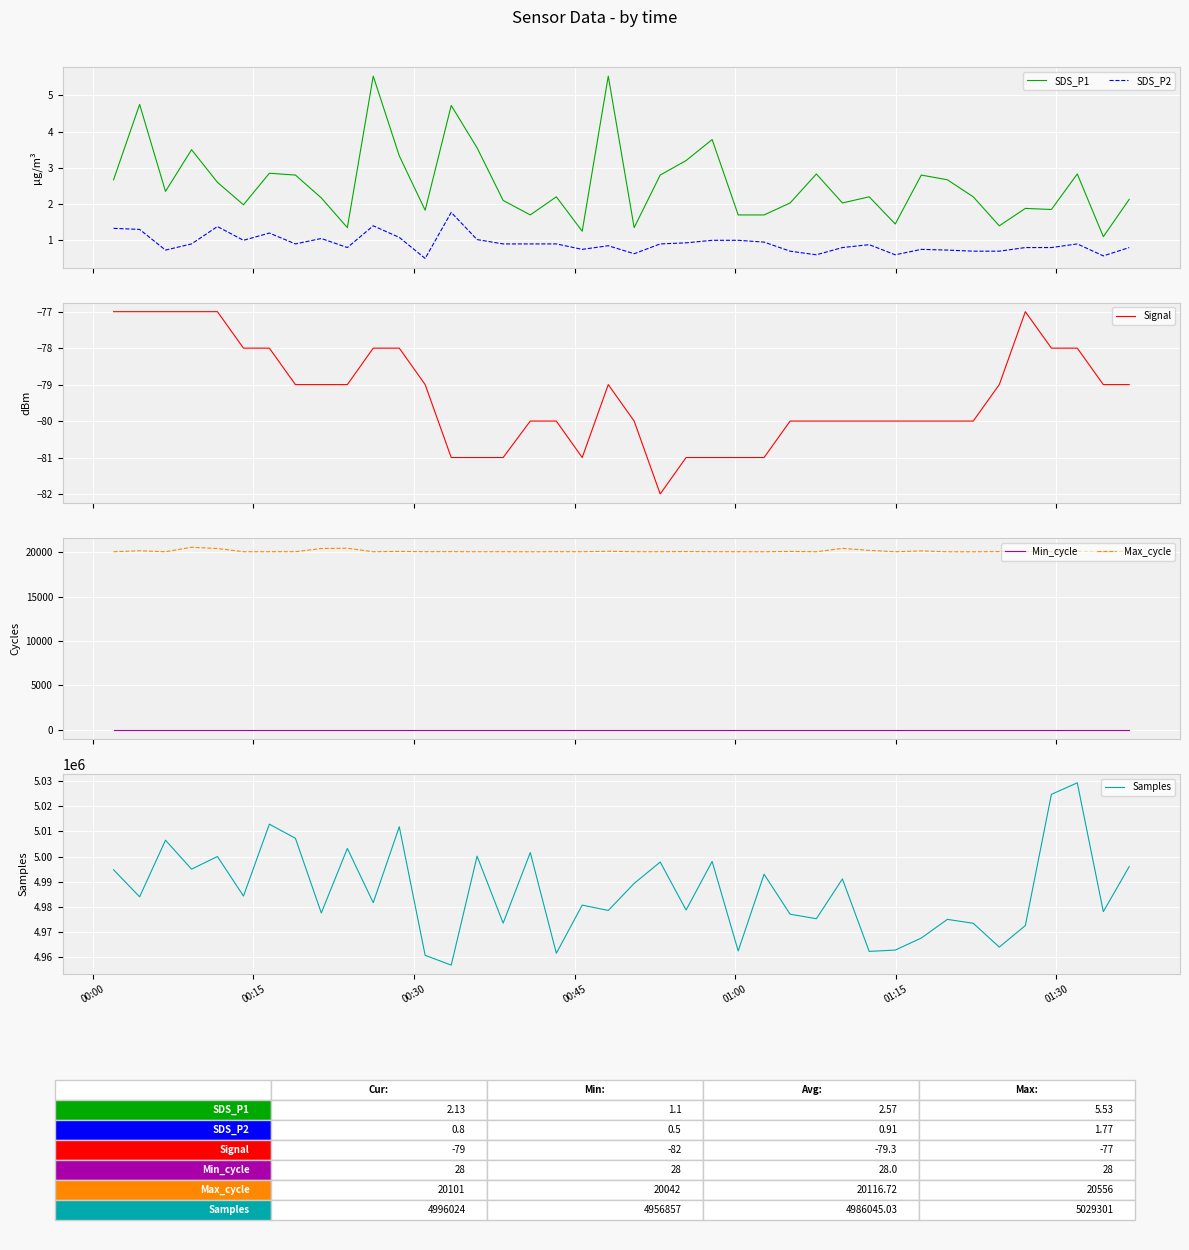

What is the minimum value for SDS_P2?

0.5